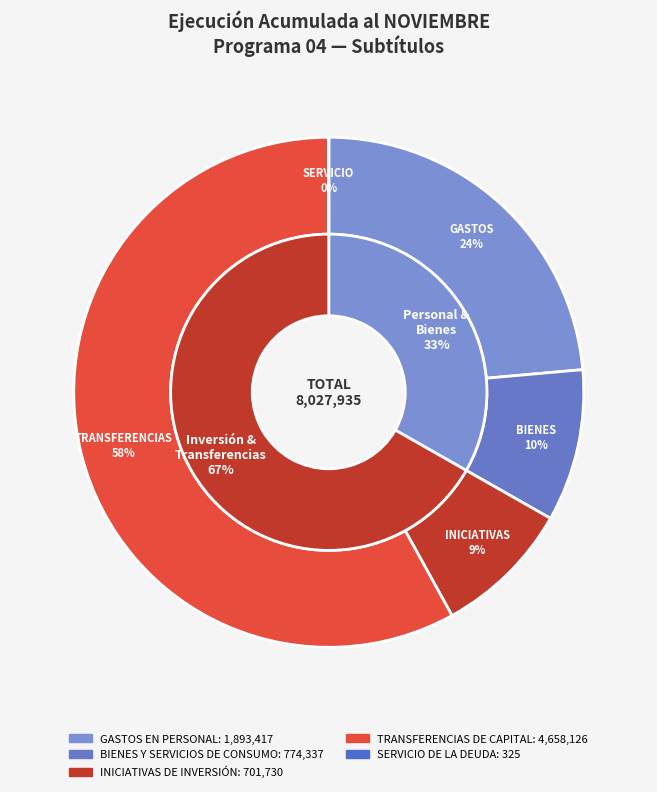

What is the total percentage of TRANSFERENCIAS DE CAPITAL and GASTOS EN PERSONAL?

81.6%